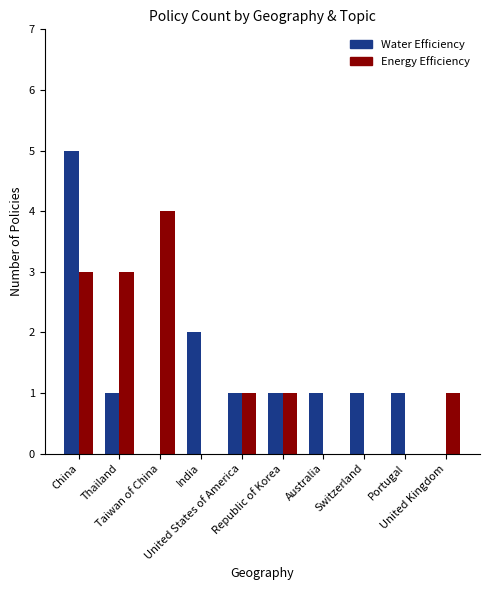

Count the number of data series in this chart.

2